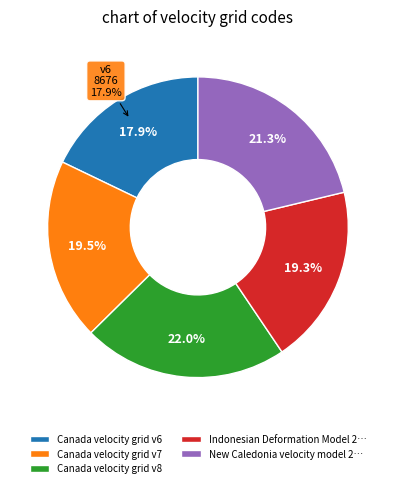

To the nearest percent, what is the difference between the largest and smallest slice percentages?

4%